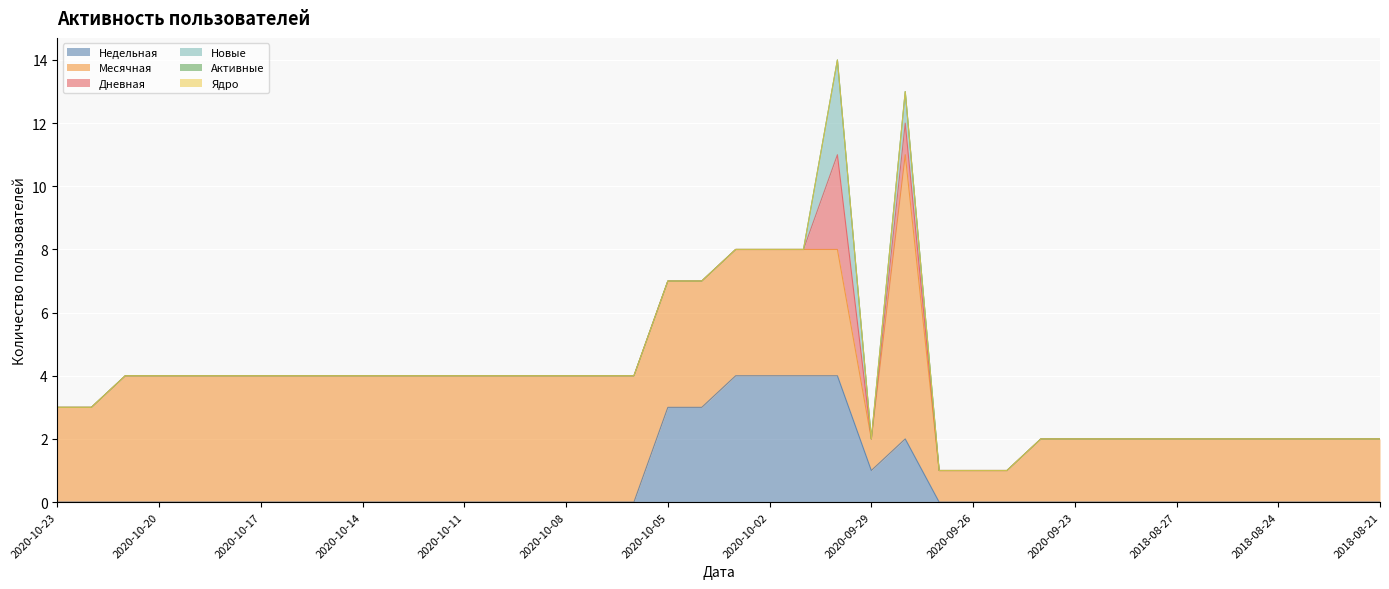

What is the label of the 36th point from the right?

2020-10-19